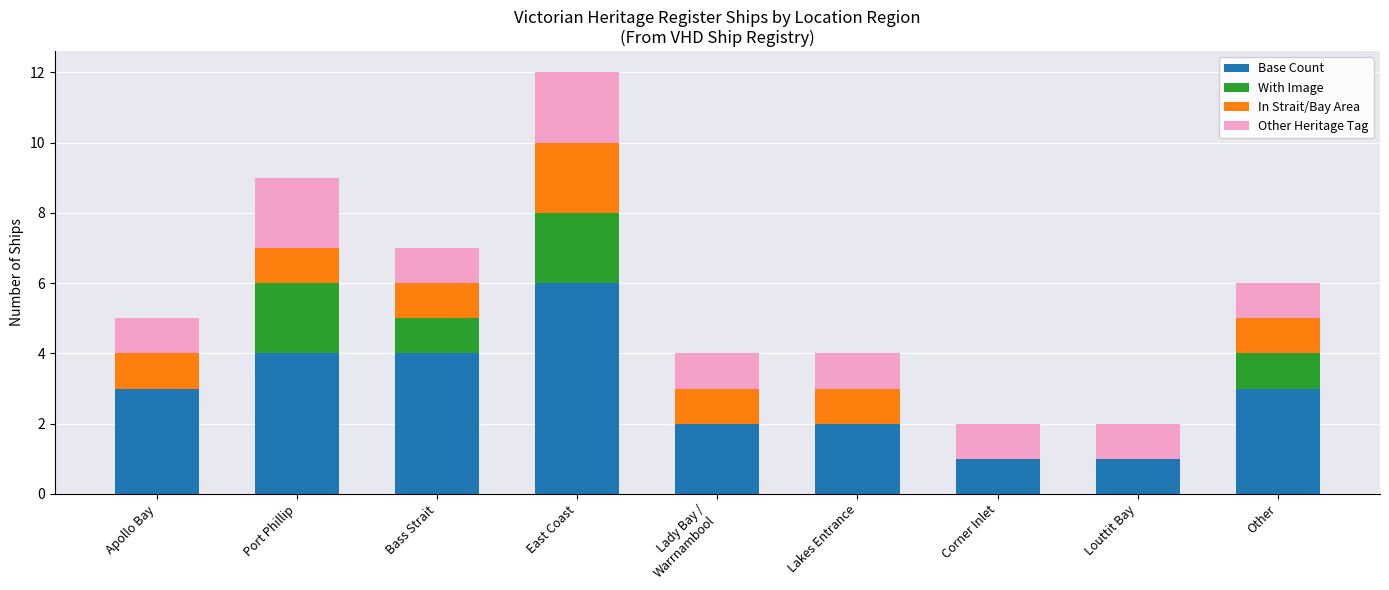

What are all the series names shown in the legend?

Base Count, With Image, In Strait/Bay Area, Other Heritage Tag